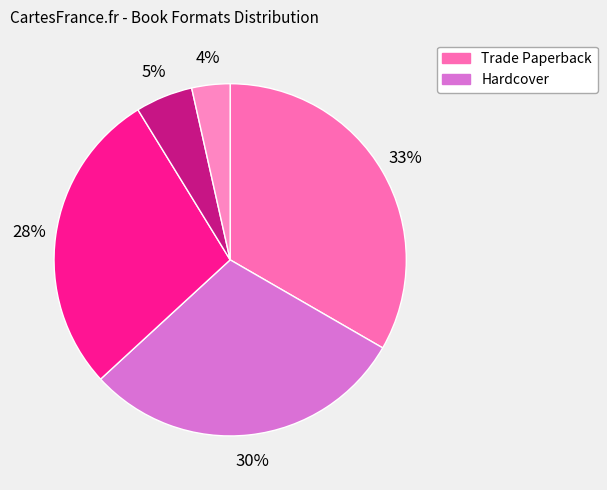

How many segments does this pie chart have?

5